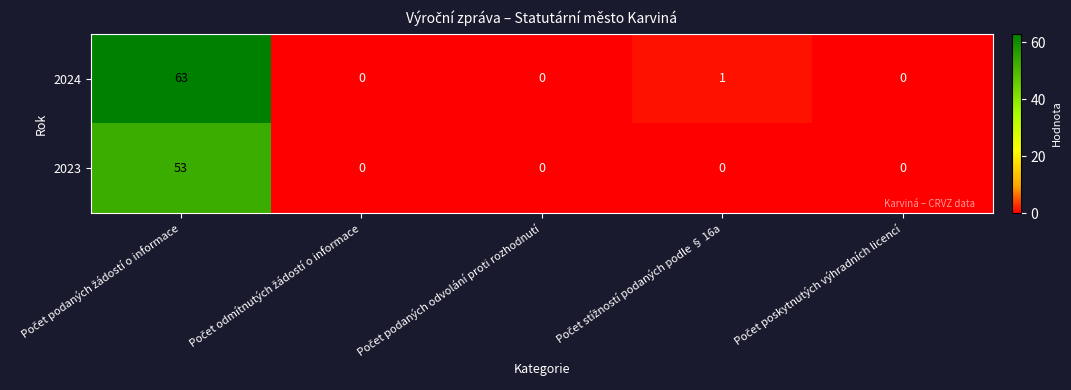

Rank the series by their average value, from highest to lowest.

2024, 2023